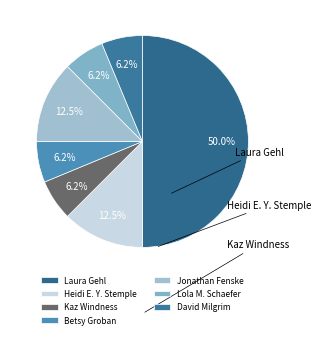

What is the change in value from Jonathan Fenske to Lola M. Schaefer?

-1